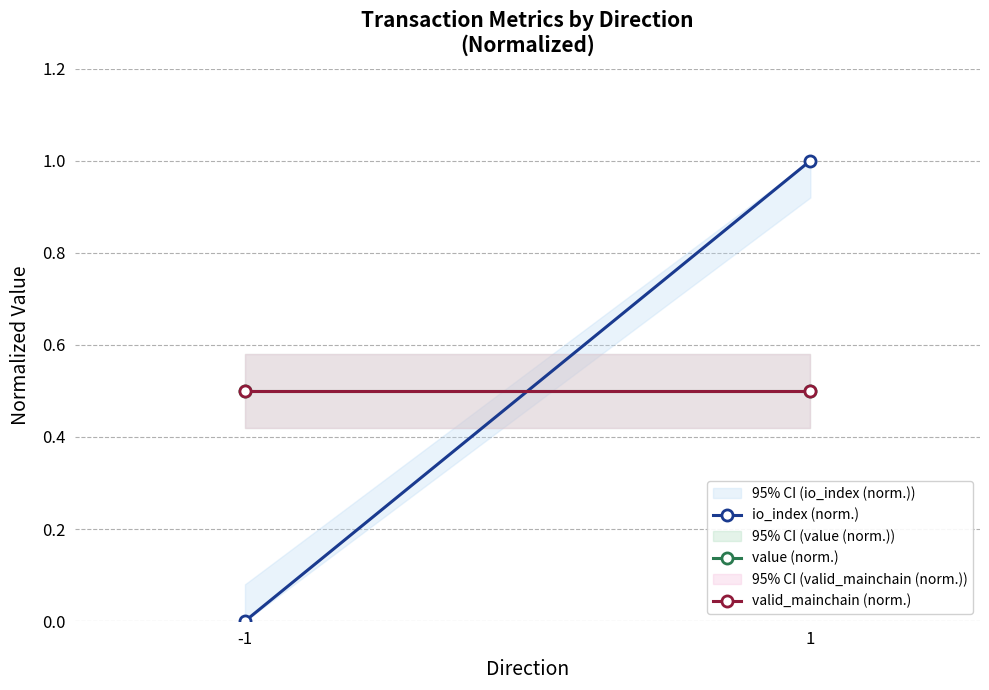

How many series are shown in this chart?

3